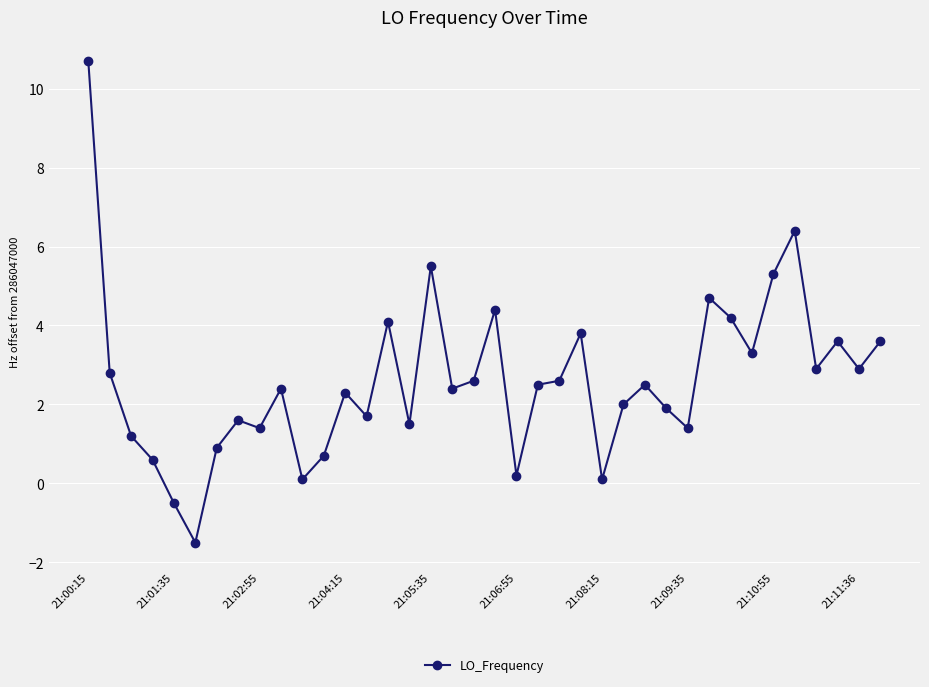

What is the value of the 20th point from the left?

4.4